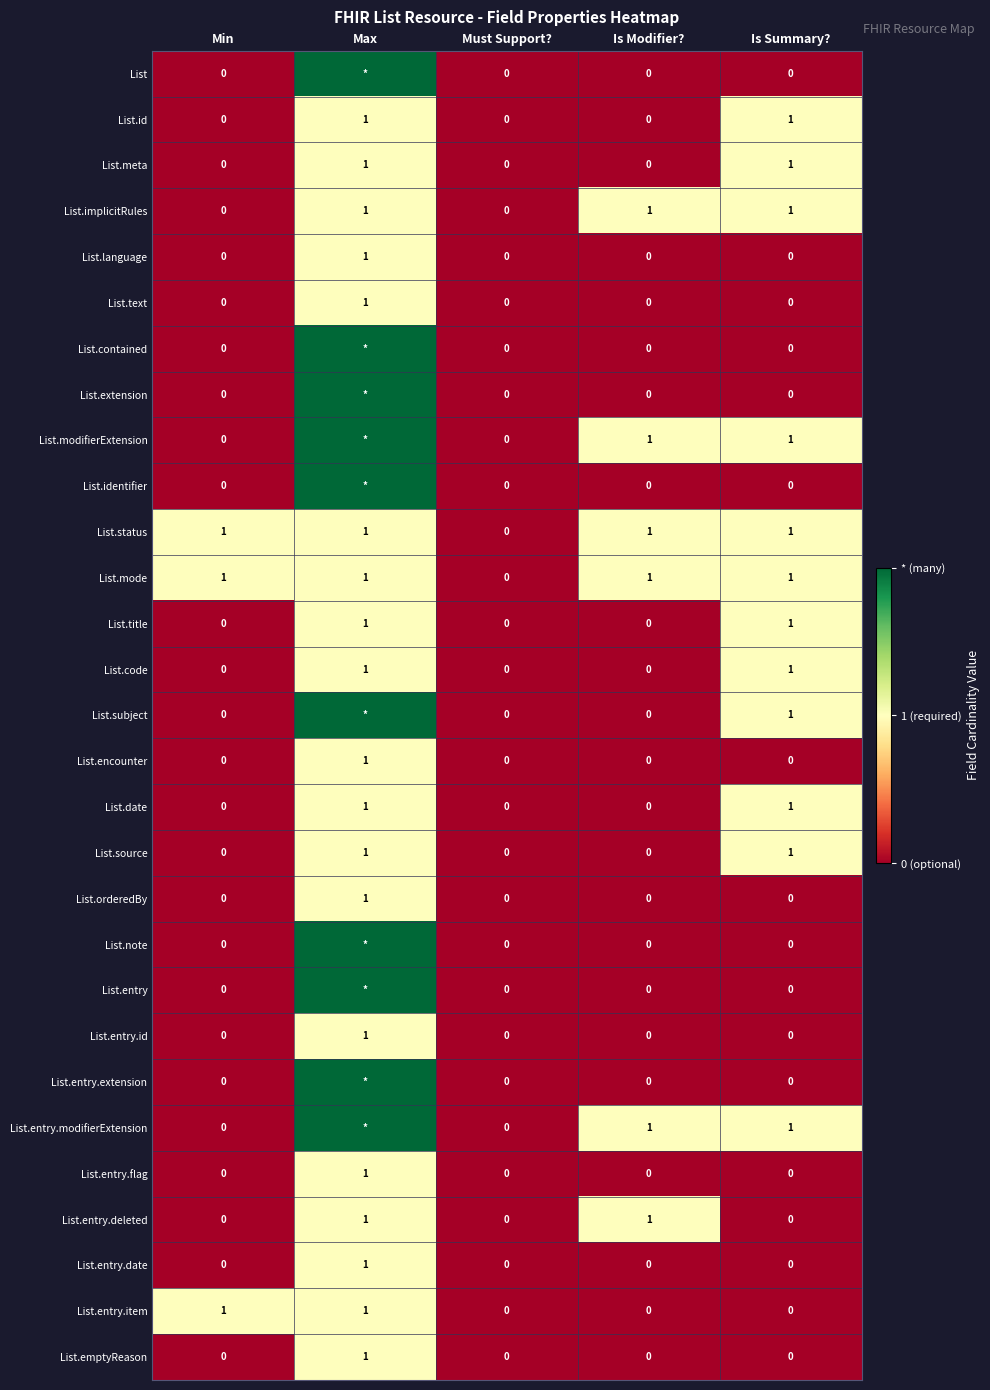

The value of List.entry.id at Must Support? is 0. True or false?

True